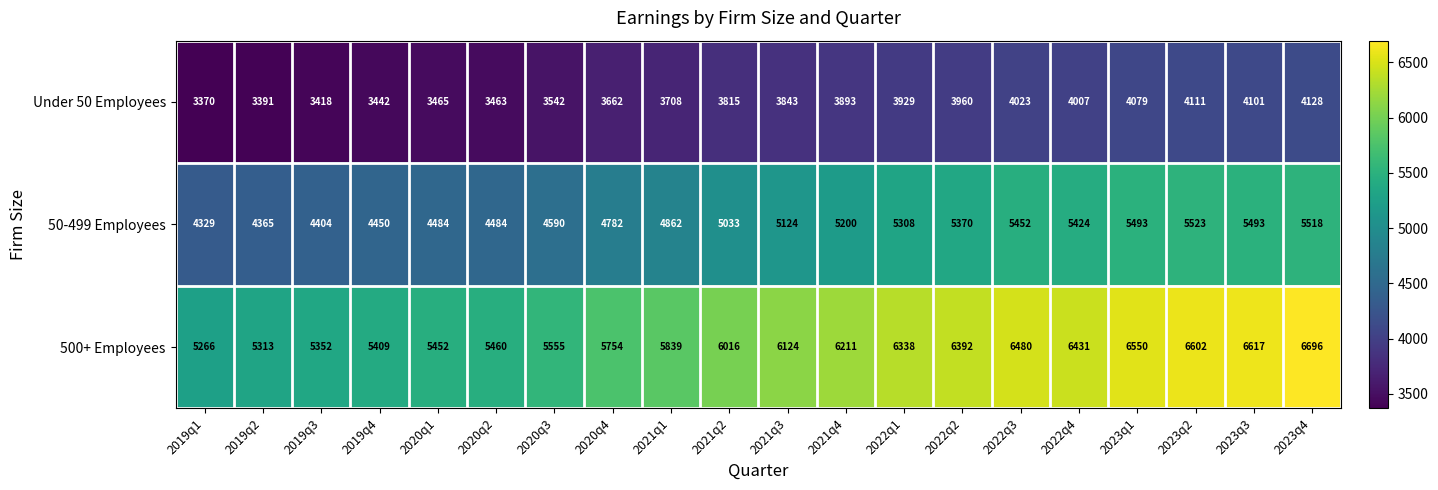

At 2021q1, list the series in order from largest to smallest.

500+ Employees, 50-499 Employees, Under 50 Employees